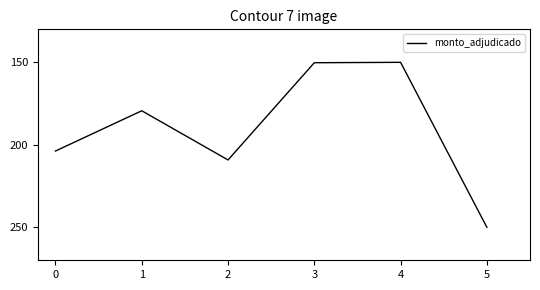

Does the chart display data point markers on the line(s)?

No